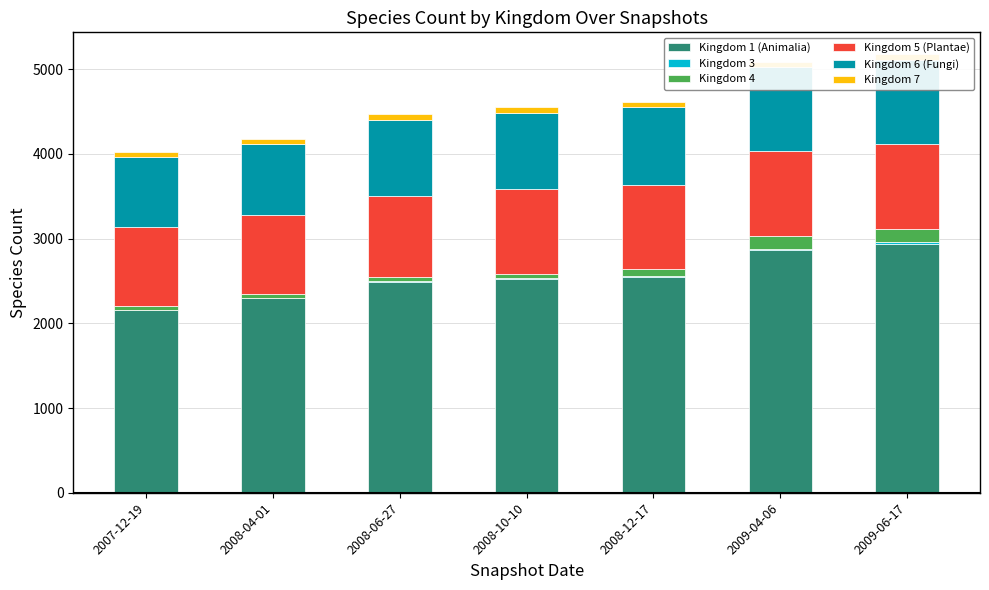

List the series in order of their peak value, lowest first.

Kingdom 3, Kingdom 7, Kingdom 4, Kingdom 5 (Plantae), Kingdom 6 (Fungi), Kingdom 1 (Animalia)